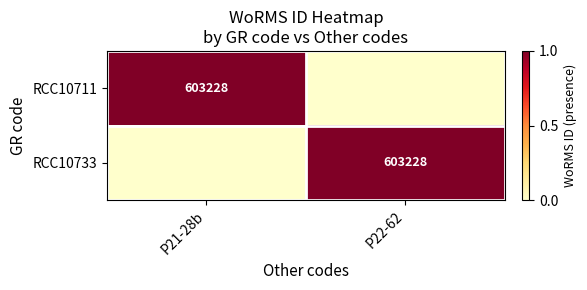

The value of RCC10733 at P22-62 is 908498. True or false?

False